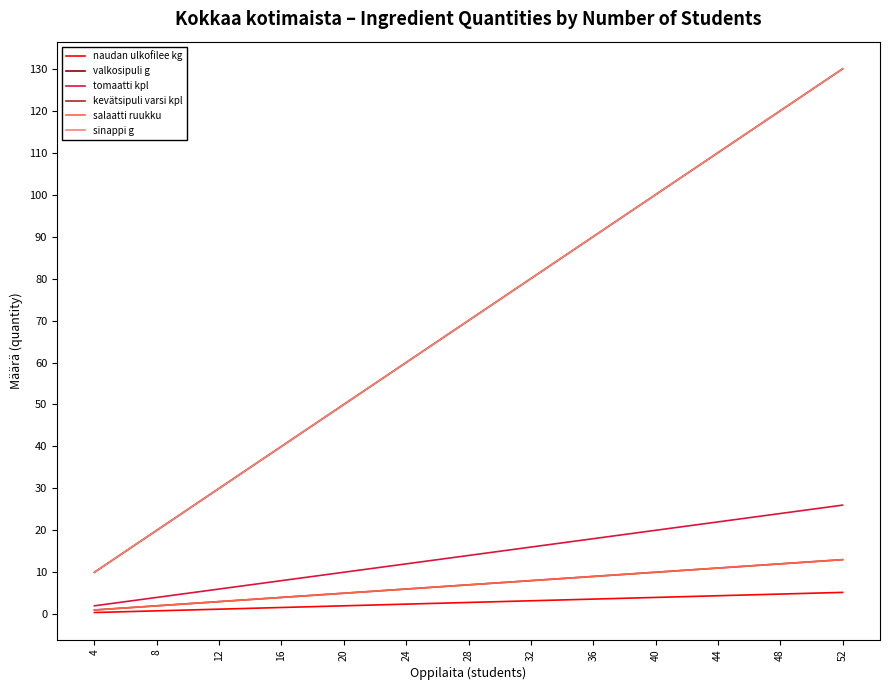

True or false: tomaatti kpl and sinappi g cross at least once.

False